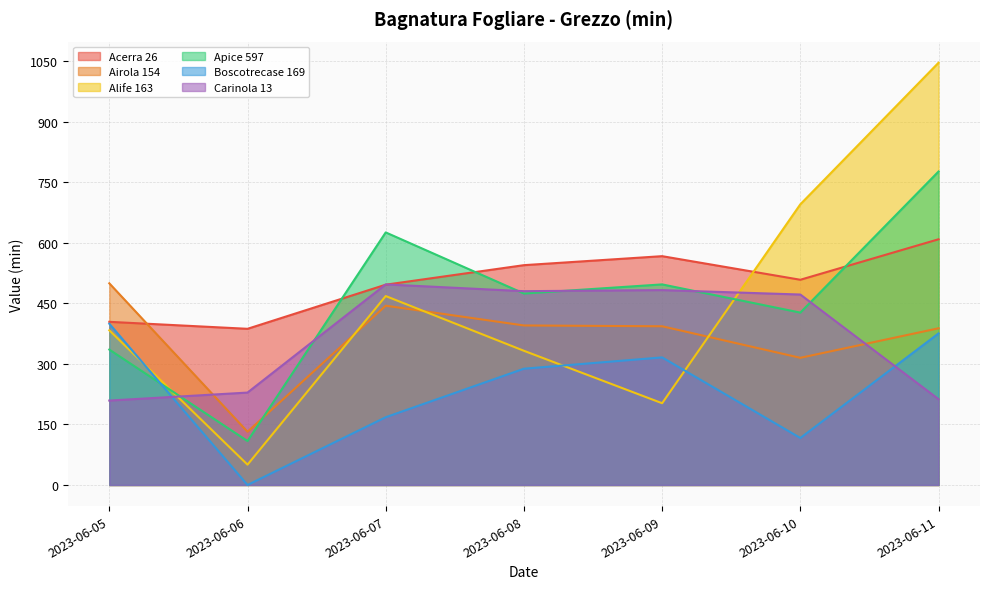

What is the value of the Apice 597 point at the 5th from the left?

497.3